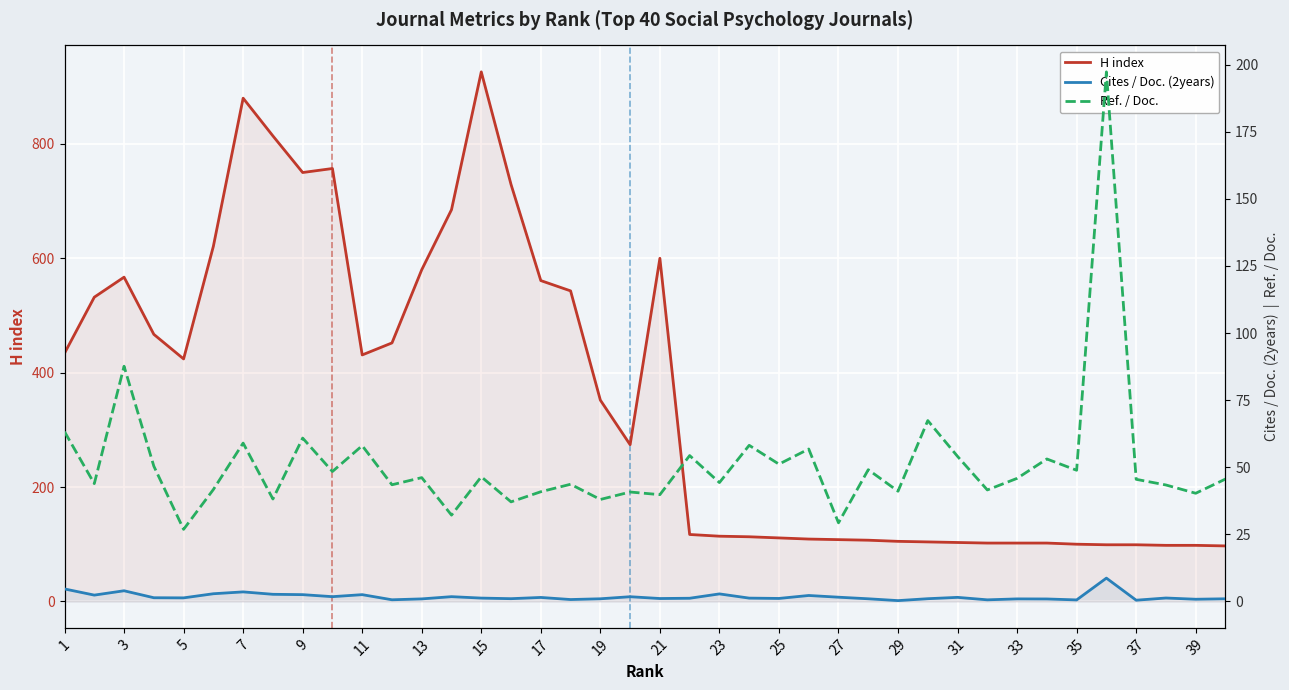

At 7, list the series in order from smallest to largest.

Cites / Doc. (2years), Ref. / Doc., H index